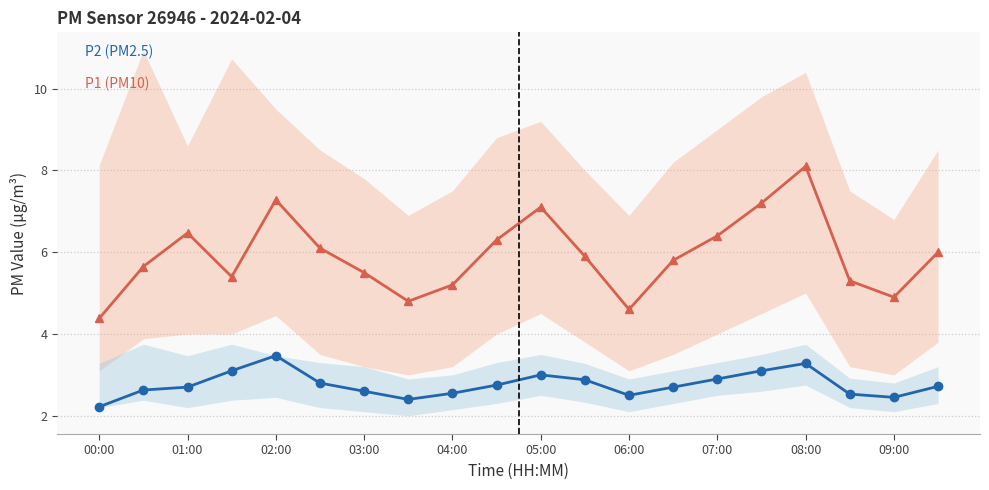

Reading left to right, transcribe all the data shown in this chart.

P2 (PM2.5): 2.2	2.6	2.7	3.1	3.5	2.8	2.6	2.4	2.5	2.8	3.0	2.9	2.5	2.7	2.9	3.1	3.3	2.5	2.5	2.7
P1 (PM10): 4.4	5.7	6.5	5.4	7.3	6.1	5.5	4.8	5.2	6.3	7.1	5.9	4.6	5.8	6.4	7.2	8.1	5.3	4.9	6.0